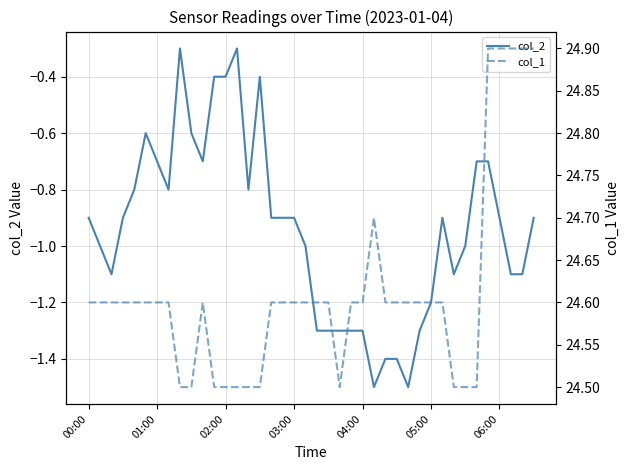

True or false: col_1 and col_2 intersect in this chart.

False